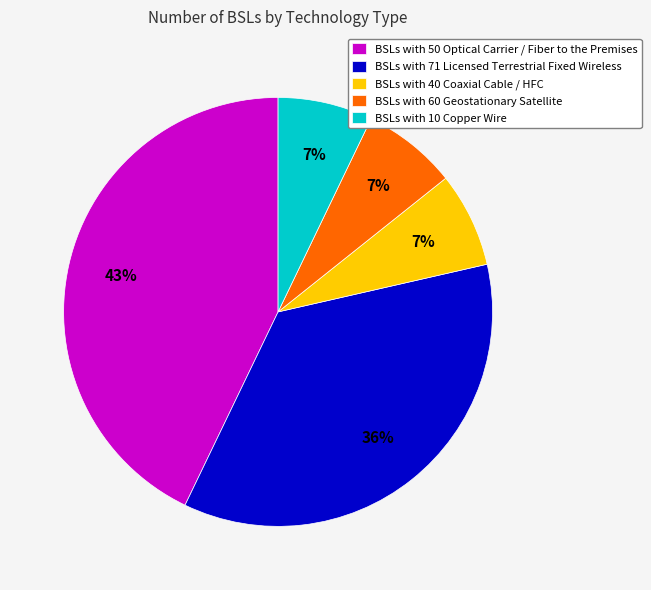

Is there any slice that represents more than half of the pie?

No